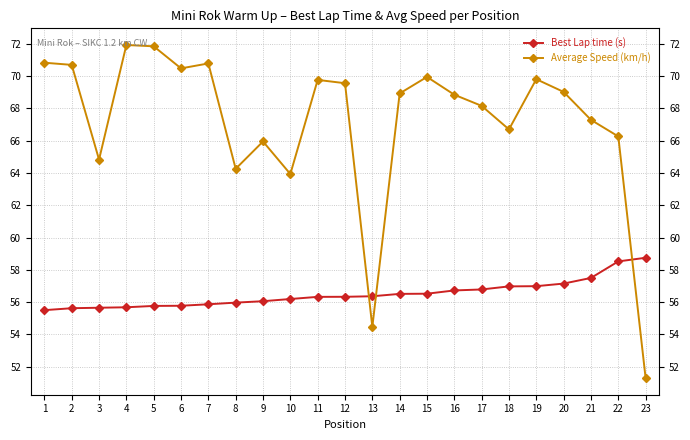

How many intersections are there between Best Lap time (s) and Average Speed (km/h)?

3